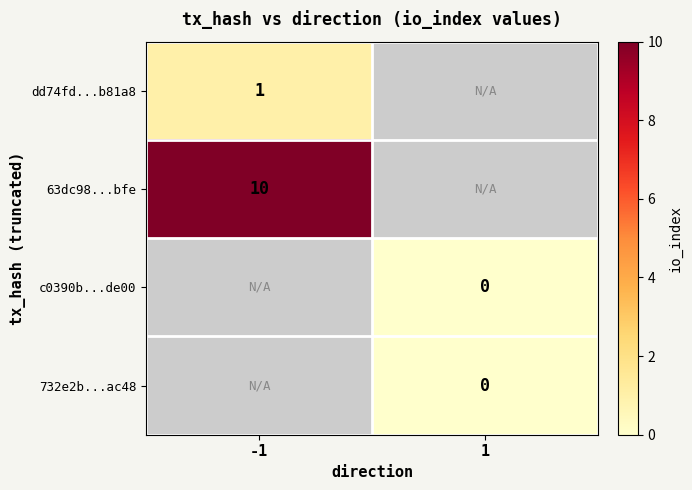

Is it true that dd74fd...b81a8 equals 1 at -1?

True